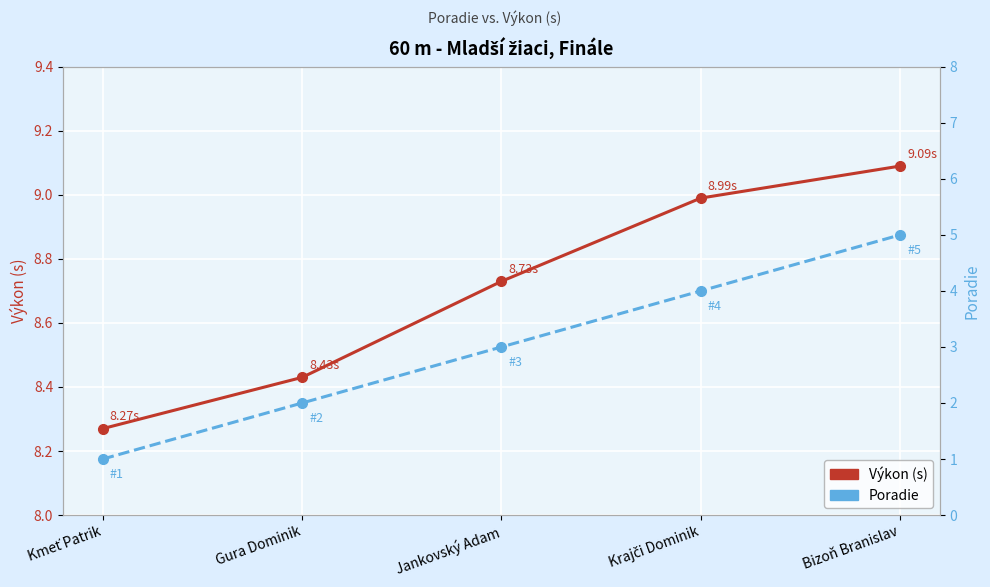

Which has a higher value, Krajči Dominik or Bizoň Branislav?

Bizoň Branislav